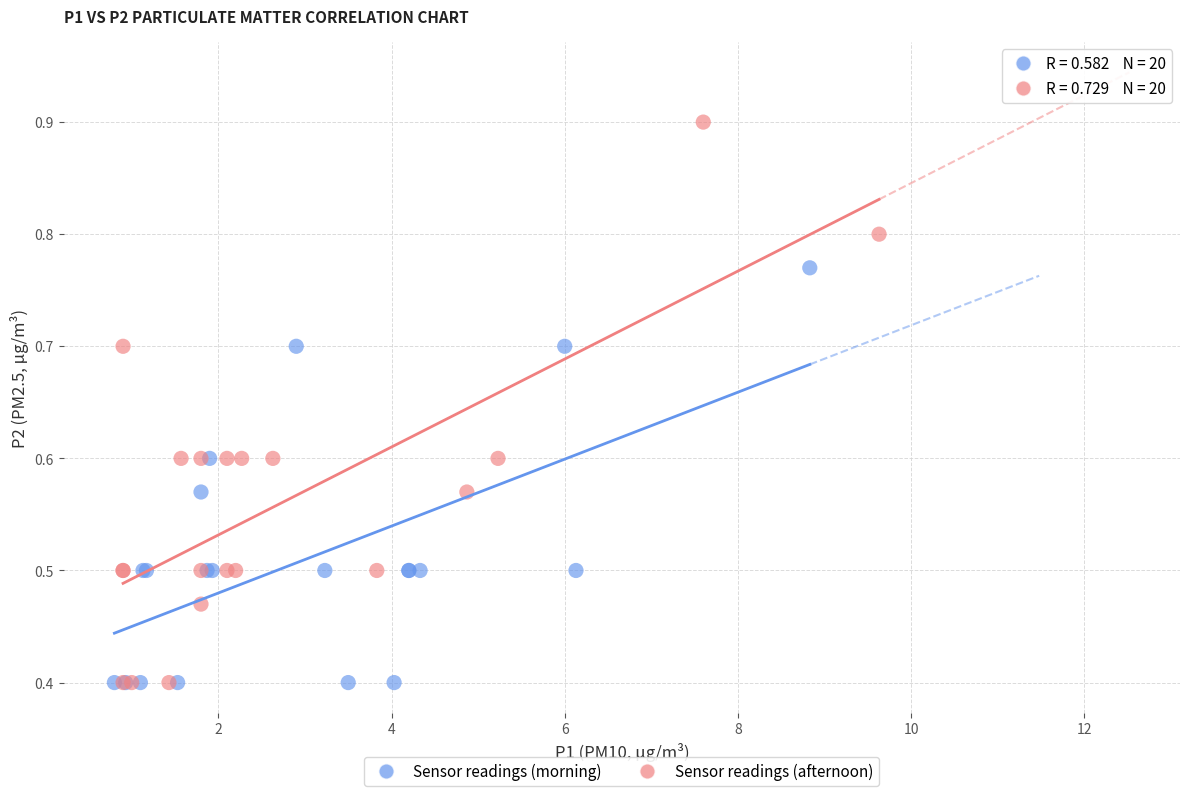

Which series contains the highest Y value?

Sensor readings (afternoon)